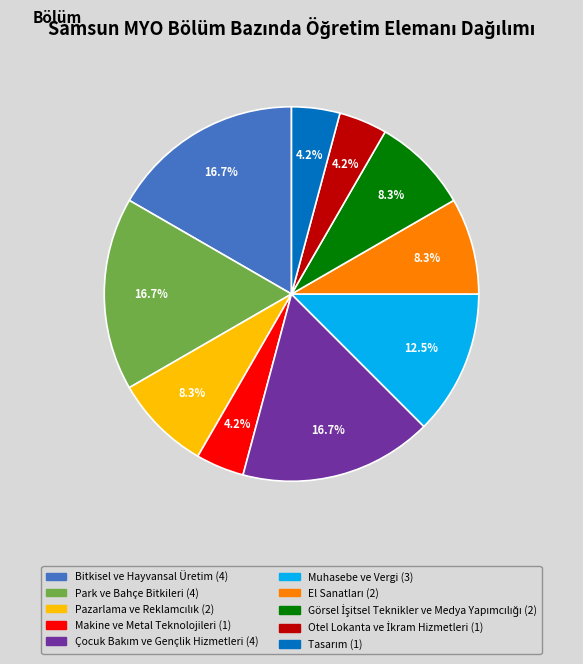

How much of the chart is everything except Makine ve Metal Teknolojileri?

95.8%